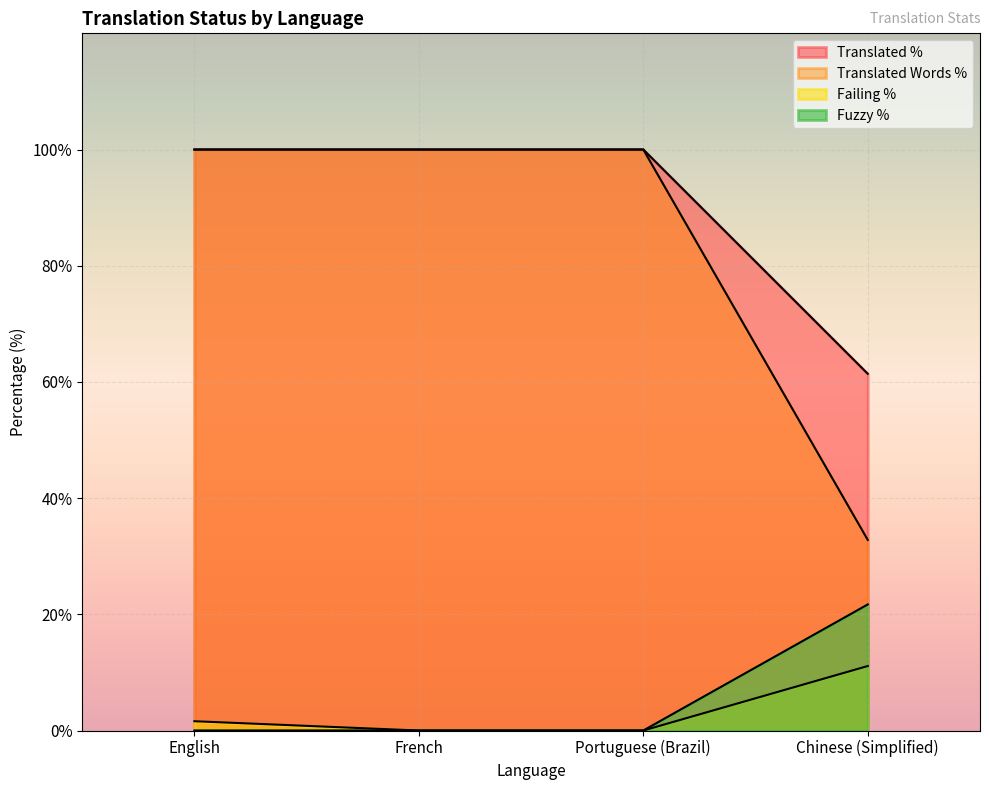

What is the difference between the maximum and minimum values in the translated_words_percent series?

67.2